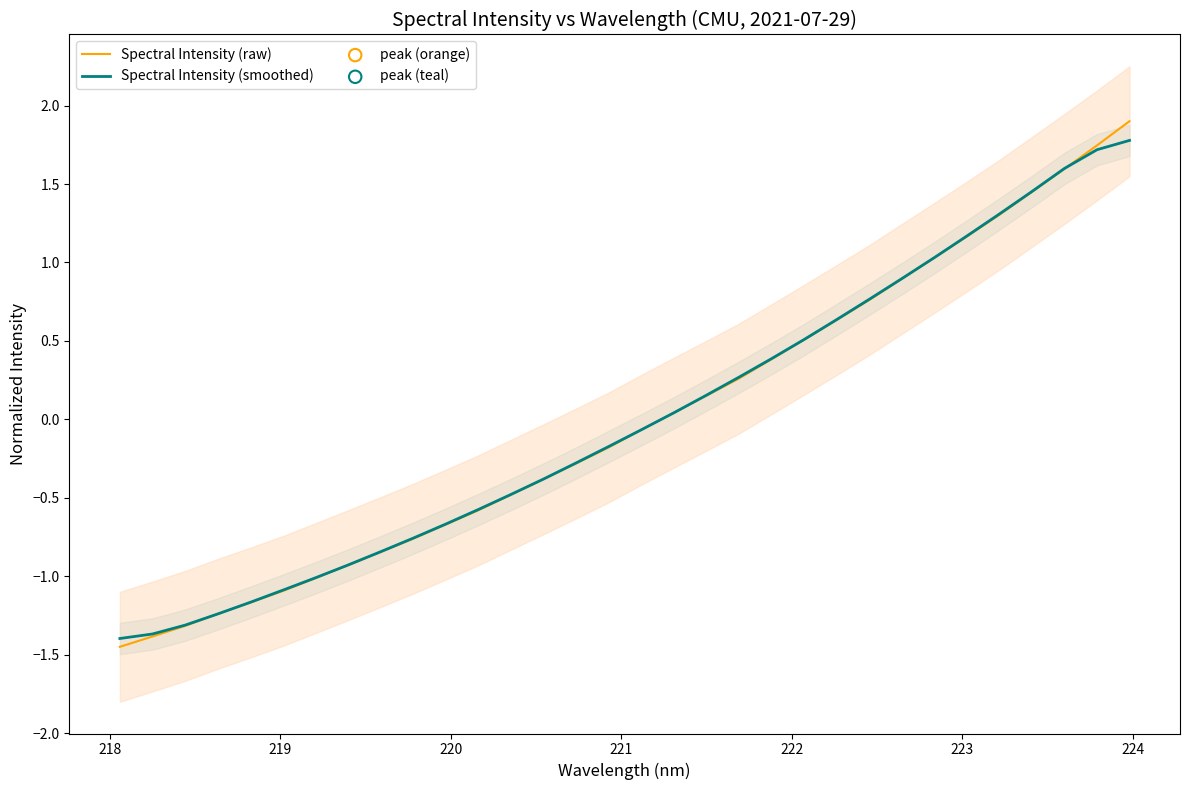

Which series contains the lowest Y value?

Spectral Intensity (raw)